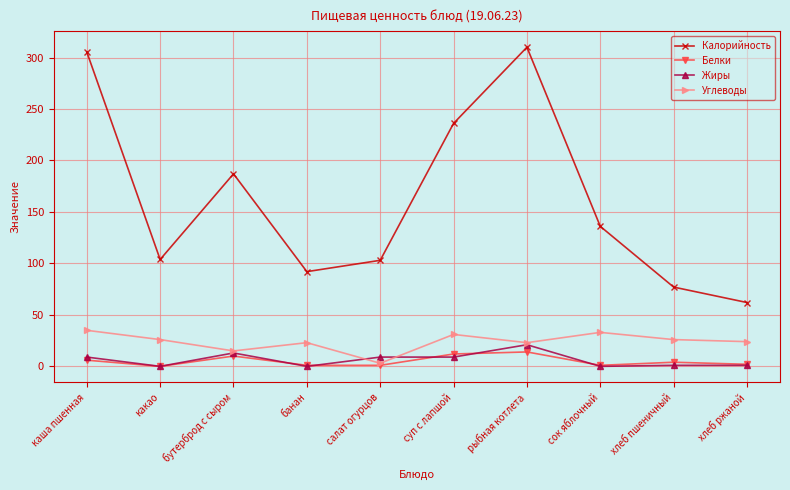

What position from the left is каша пшенная?

1